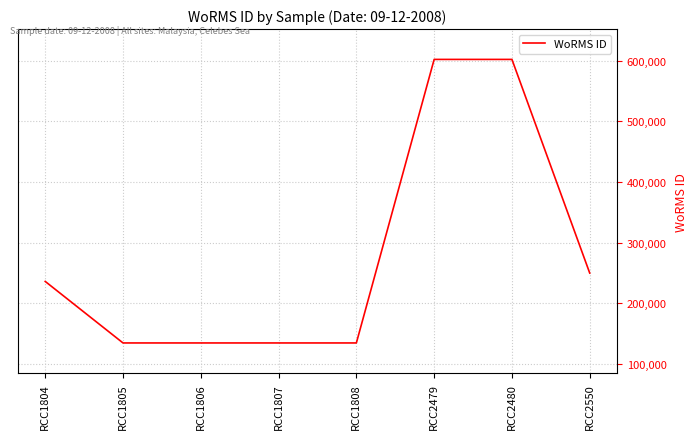

Does the chart have visible grid lines?

Yes